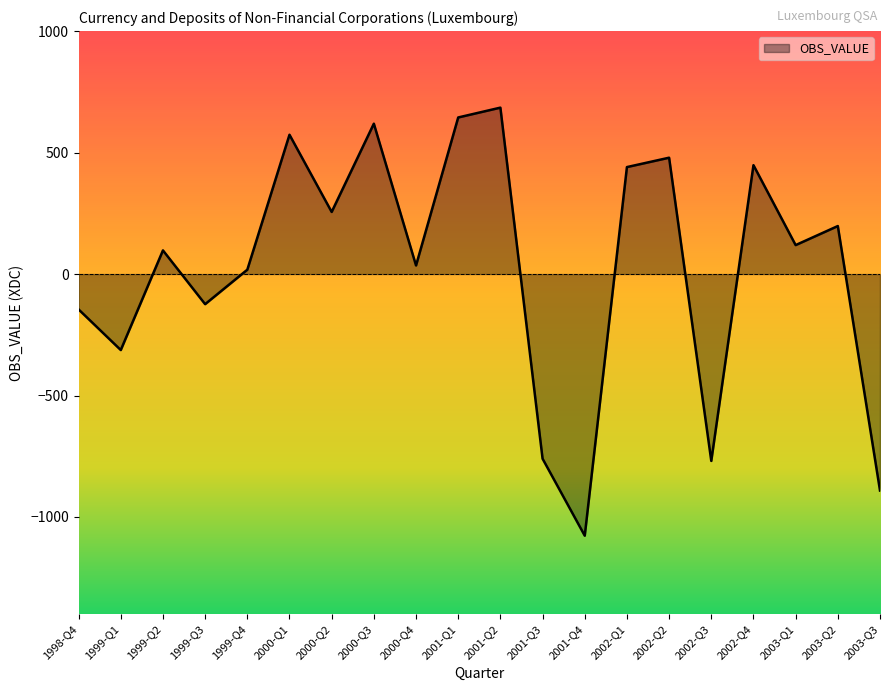

What is the difference between the maximum and minimum values?

1761.9